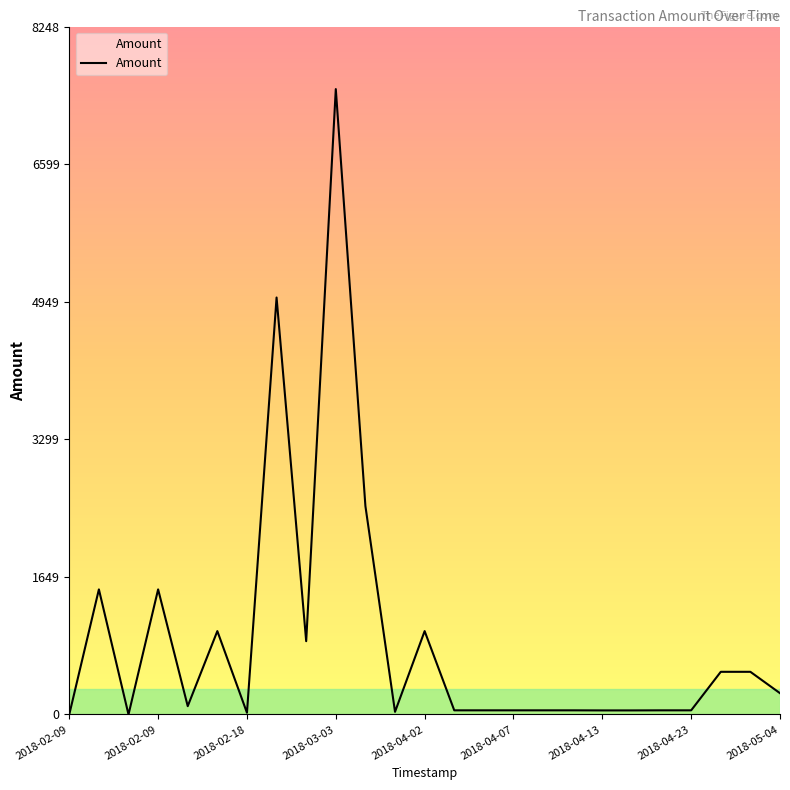

What is the difference between the maximum and minimum values?

7499.0